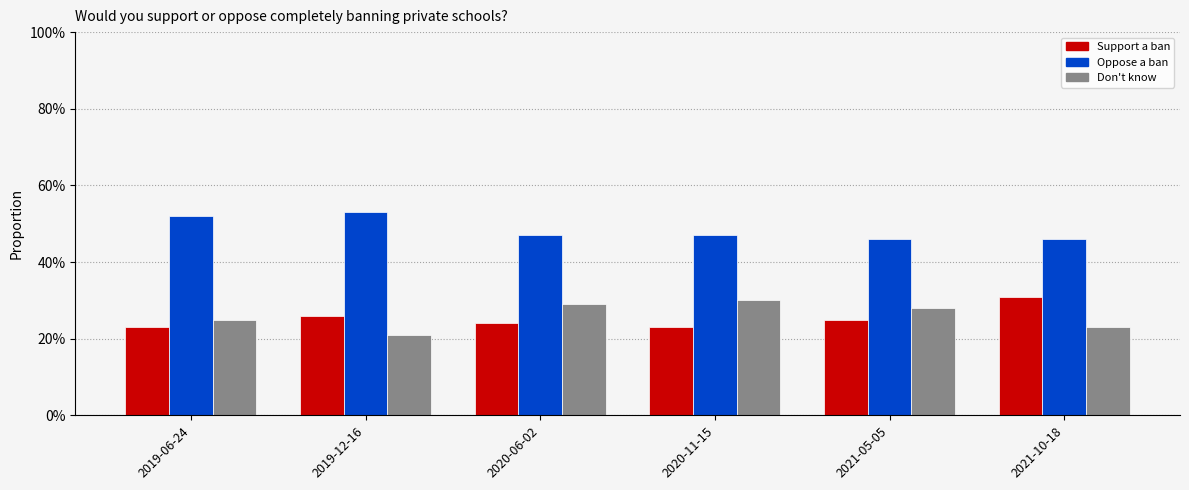

What is the average value of the Oppose a ban series?

0.5